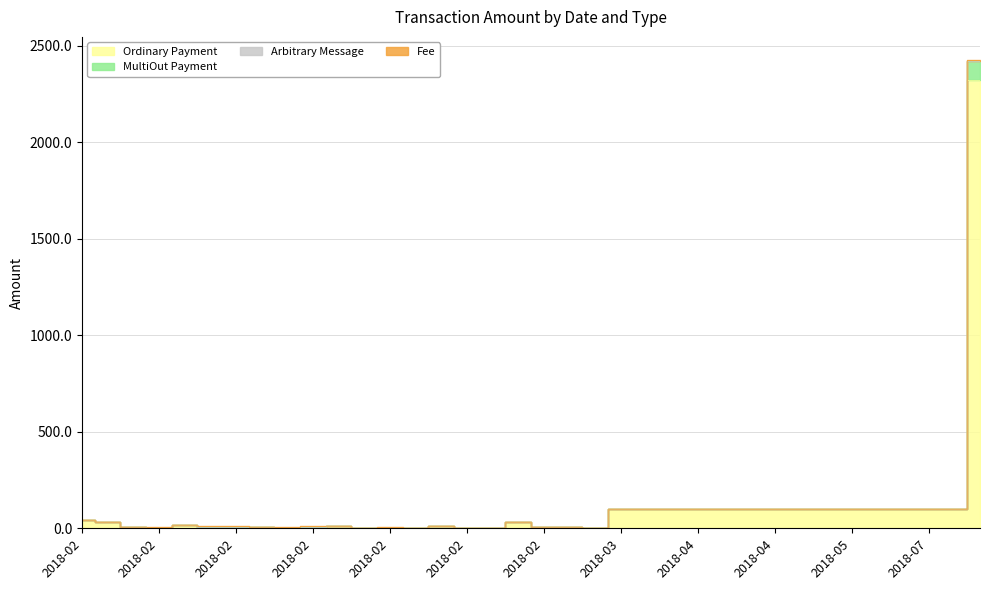

True or false: Fee and MultiOut Payment cross at least once.

False